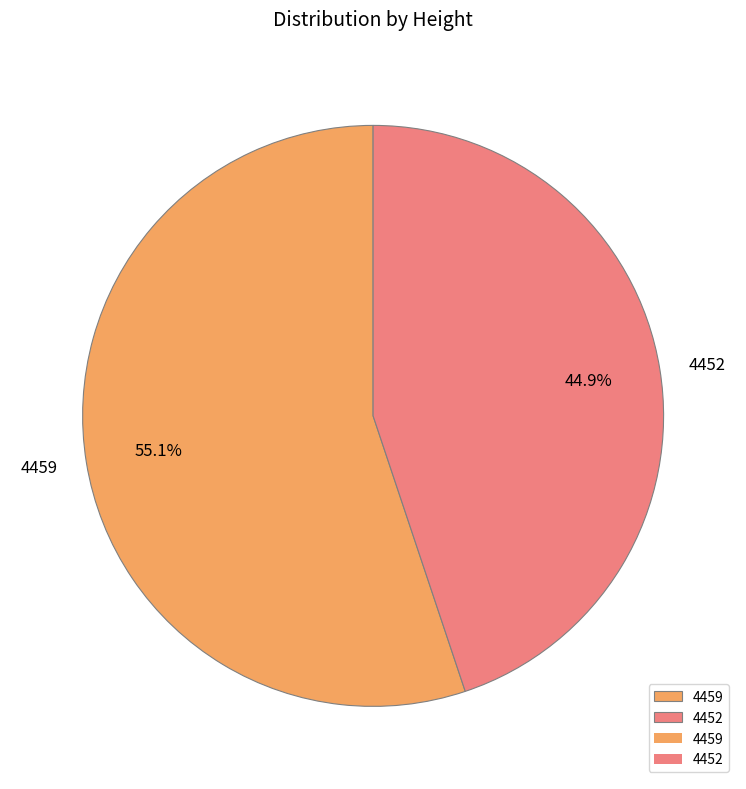

Count the number of slices in the pie.

2